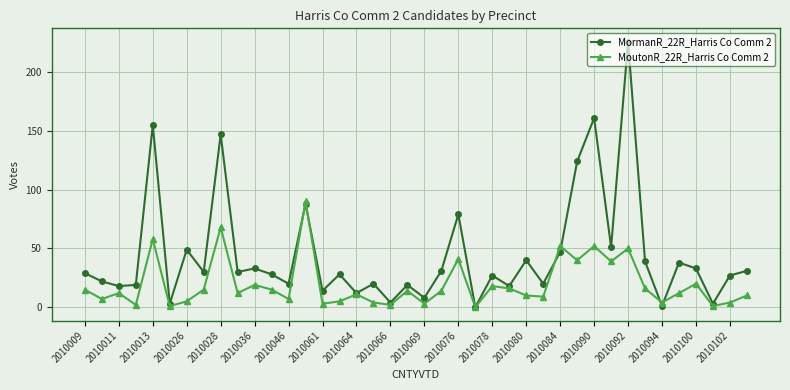

What is the average value of the MormanR_22R_Harris Co Comm 2 series?

44